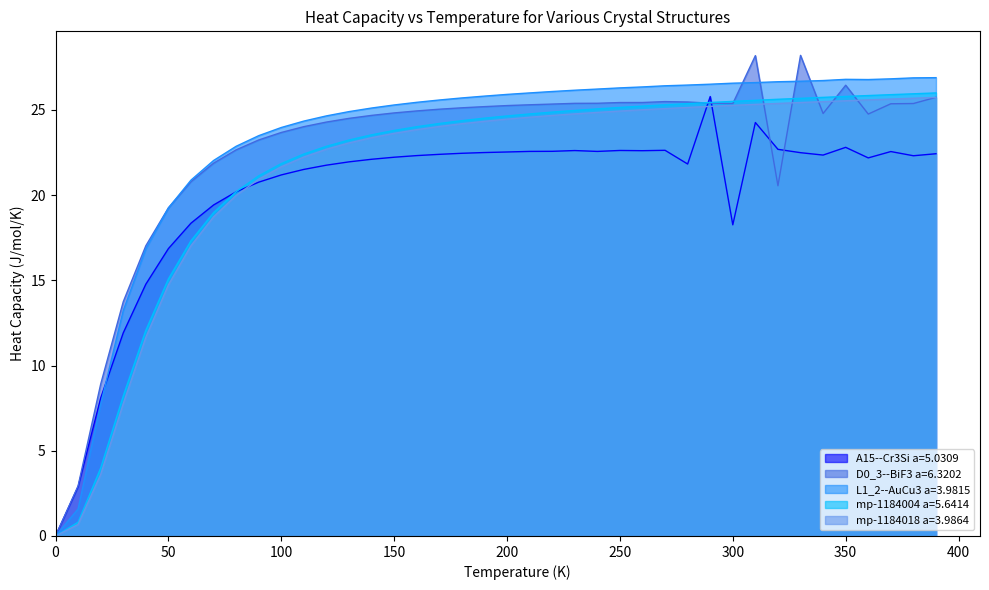

Which series changed the most between 210.0 and 370.0?

mp-1184004 a=5.6414